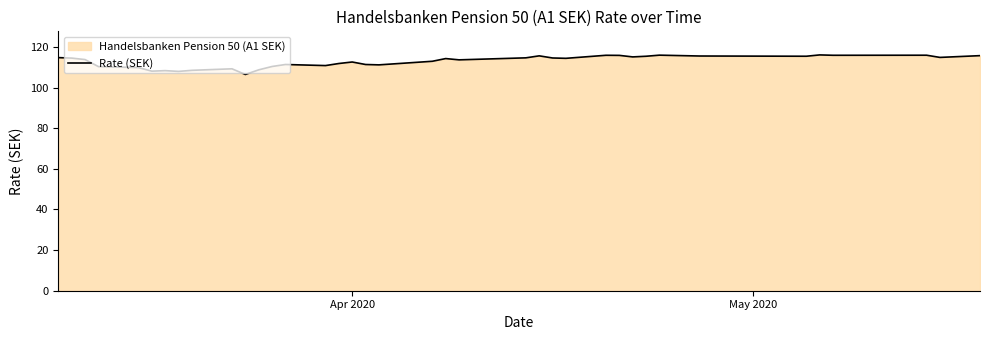

What is the maximum value shown in the chart?

116.1